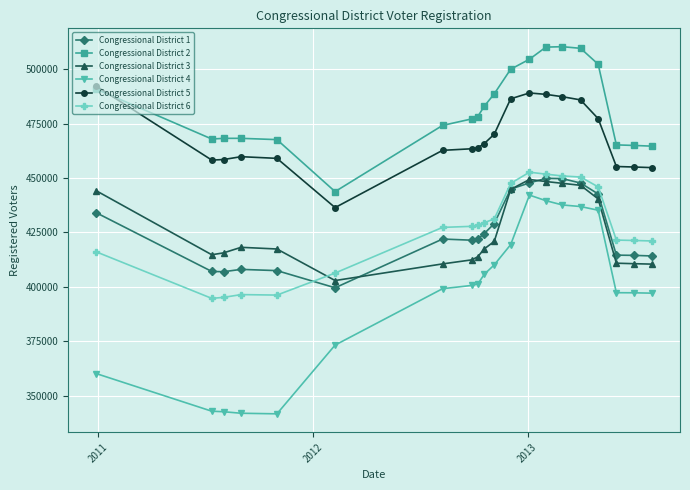

True or false: Congressional District 2 and Congressional District 1 intersect in this chart.

False